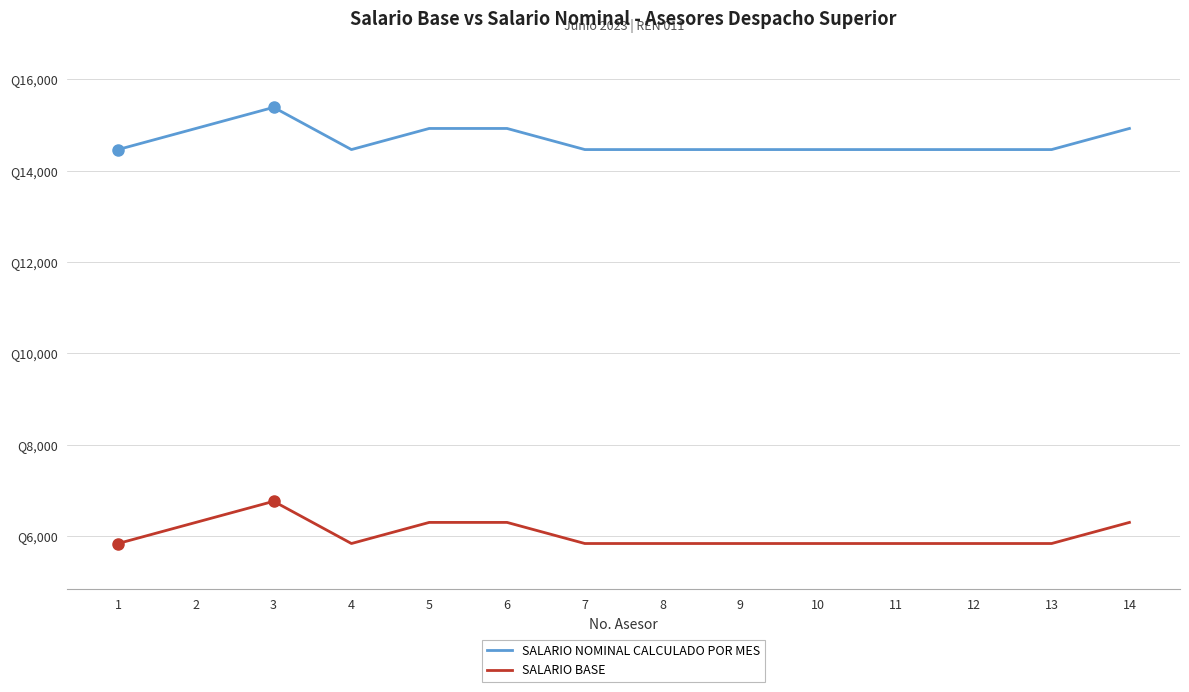

What is the difference between the maximum and second lowest values in the SALARIO NOMINAL CALCULADO POR MES series?

924